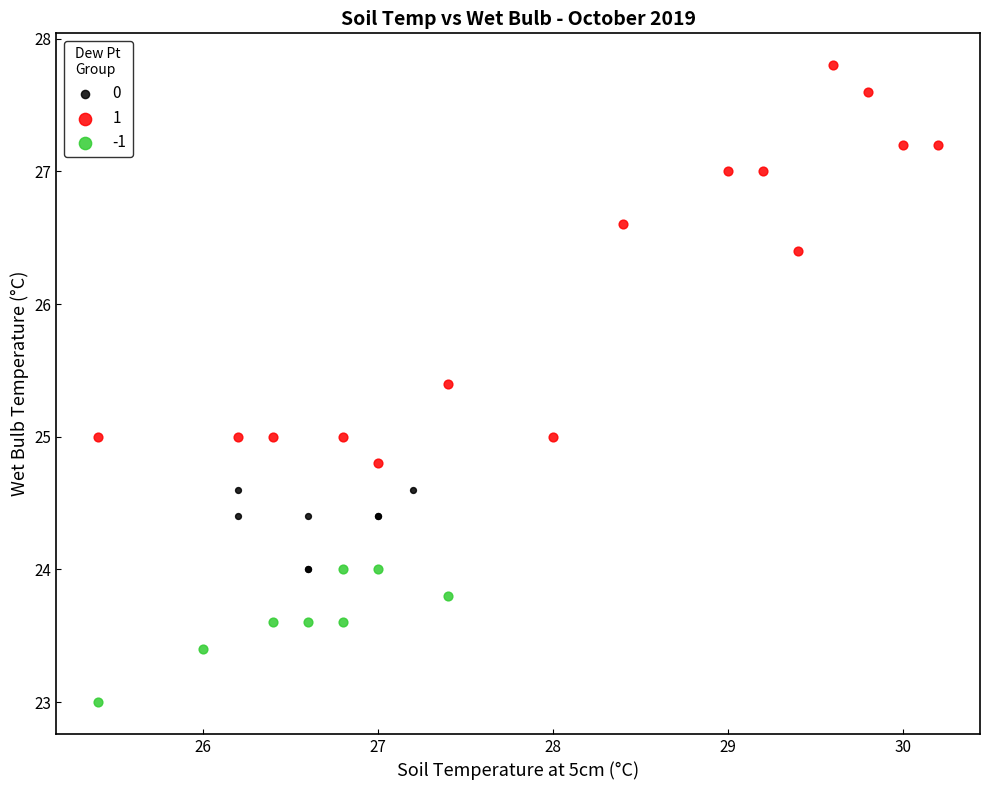

What are all the series names shown in the legend?

0, 1, -1